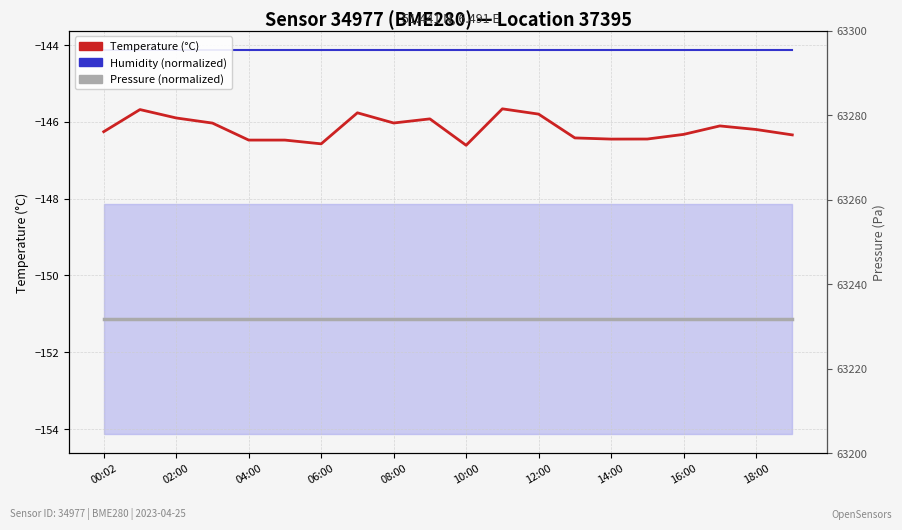

At how many categories does at least one series exceed -146?

20